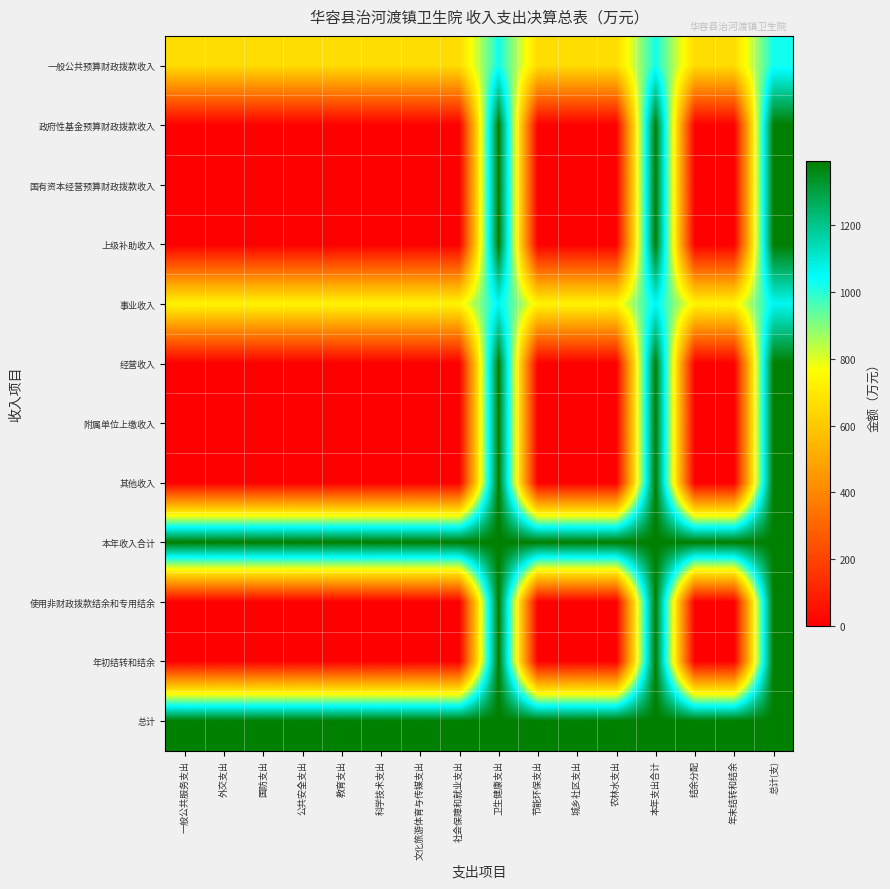

Reading right to left, list all the values displayed in this chart.

一般公共预算财政拨款收入: 总计(支)=1026.2	年末结转和结余=658.9	结余分配=658.9	本年支出合计=1026.2	农林水支出=658.9	城乡社区支出=658.9	节能环保支出=658.9	卫生健康支出=1026.2	社会保障和就业支出=658.9	文化旅游体育与传媒支出=658.9	科学技术支出=658.9	教育支出=658.9	公共安全支出=658.9	国防支出=658.9	外交支出=658.9	一般公共服务支出=658.9
政府性基金预算财政拨款收入: 总计(支)=1393.6	年末结转和结余=0.0	结余分配=0.0	本年支出合计=1393.6	农林水支出=0.0	城乡社区支出=0.0	节能环保支出=0.0	卫生健康支出=1393.6	社会保障和就业支出=0.0	文化旅游体育与传媒支出=0.0	科学技术支出=0.0	教育支出=0.0	公共安全支出=0.0	国防支出=0.0	外交支出=0.0	一般公共服务支出=0.0
国有资本经营预算财政拨款收入: 总计(支)=1393.6	年末结转和结余=0.0	结余分配=0.0	本年支出合计=1393.6	农林水支出=0.0	城乡社区支出=0.0	节能环保支出=0.0	卫生健康支出=1393.6	社会保障和就业支出=0.0	文化旅游体育与传媒支出=0.0	科学技术支出=0.0	教育支出=0.0	公共安全支出=0.0	国防支出=0.0	外交支出=0.0	一般公共服务支出=0.0
上级补助收入: 总计(支)=1393.6	年末结转和结余=0.0	结余分配=0.0	本年支出合计=1393.6	农林水支出=0.0	城乡社区支出=0.0	节能环保支出=0.0	卫生健康支出=1393.6	社会保障和就业支出=0.0	文化旅游体育与传媒支出=0.0	科学技术支出=0.0	教育支出=0.0	公共安全支出=0.0	国防支出=0.0	外交支出=0.0	一般公共服务支出=0.0
事业收入: 总计(支)=1064.2	年末结转和结余=734.7	结余分配=734.7	本年支出合计=1064.2	农林水支出=734.7	城乡社区支出=734.7	节能环保支出=734.7	卫生健康支出=1064.2	社会保障和就业支出=734.7	文化旅游体育与传媒支出=734.7	科学技术支出=734.7	教育支出=734.7	公共安全支出=734.7	国防支出=734.7	外交支出=734.7	一般公共服务支出=734.7
经营收入: 总计(支)=1393.6	年末结转和结余=0.0	结余分配=0.0	本年支出合计=1393.6	农林水支出=0.0	城乡社区支出=0.0	节能环保支出=0.0	卫生健康支出=1393.6	社会保障和就业支出=0.0	文化旅游体育与传媒支出=0.0	科学技术支出=0.0	教育支出=0.0	公共安全支出=0.0	国防支出=0.0	外交支出=0.0	一般公共服务支出=0.0
附属单位上缴收入: 总计(支)=1393.6	年末结转和结余=0.0	结余分配=0.0	本年支出合计=1393.6	农林水支出=0.0	城乡社区支出=0.0	节能环保支出=0.0	卫生健康支出=1393.6	社会保障和就业支出=0.0	文化旅游体育与传媒支出=0.0	科学技术支出=0.0	教育支出=0.0	公共安全支出=0.0	国防支出=0.0	外交支出=0.0	一般公共服务支出=0.0
其他收入: 总计(支)=1393.6	年末结转和结余=0.0	结余分配=0.0	本年支出合计=1393.6	农林水支出=0.0	城乡社区支出=0.0	节能环保支出=0.0	卫生健康支出=1393.6	社会保障和就业支出=0.0	文化旅游体育与传媒支出=0.0	科学技术支出=0.0	教育支出=0.0	公共安全支出=0.0	国防支出=0.0	外交支出=0.0	一般公共服务支出=0.0
本年收入合计: 总计(支)=1393.6	年末结转和结余=1393.6	结余分配=1393.6	本年支出合计=1393.6	农林水支出=1393.6	城乡社区支出=1393.6	节能环保支出=1393.6	卫生健康支出=1393.6	社会保障和就业支出=1393.6	文化旅游体育与传媒支出=1393.6	科学技术支出=1393.6	教育支出=1393.6	公共安全支出=1393.6	国防支出=1393.6	外交支出=1393.6	一般公共服务支出=1393.6
使用非财政拨款结余和专用结余: 总计(支)=1393.6	年末结转和结余=0.0	结余分配=0.0	本年支出合计=1393.6	农林水支出=0.0	城乡社区支出=0.0	节能环保支出=0.0	卫生健康支出=1393.6	社会保障和就业支出=0.0	文化旅游体育与传媒支出=0.0	科学技术支出=0.0	教育支出=0.0	公共安全支出=0.0	国防支出=0.0	外交支出=0.0	一般公共服务支出=0.0
年初结转和结余: 总计(支)=1393.6	年末结转和结余=0.0	结余分配=0.0	本年支出合计=1393.6	农林水支出=0.0	城乡社区支出=0.0	节能环保支出=0.0	卫生健康支出=1393.6	社会保障和就业支出=0.0	文化旅游体育与传媒支出=0.0	科学技术支出=0.0	教育支出=0.0	公共安全支出=0.0	国防支出=0.0	外交支出=0.0	一般公共服务支出=0.0
总计: 总计(支)=1393.6	年末结转和结余=1393.6	结余分配=1393.6	本年支出合计=1393.6	农林水支出=1393.6	城乡社区支出=1393.6	节能环保支出=1393.6	卫生健康支出=1393.6	社会保障和就业支出=1393.6	文化旅游体育与传媒支出=1393.6	科学技术支出=1393.6	教育支出=1393.6	公共安全支出=1393.6	国防支出=1393.6	外交支出=1393.6	一般公共服务支出=1393.6